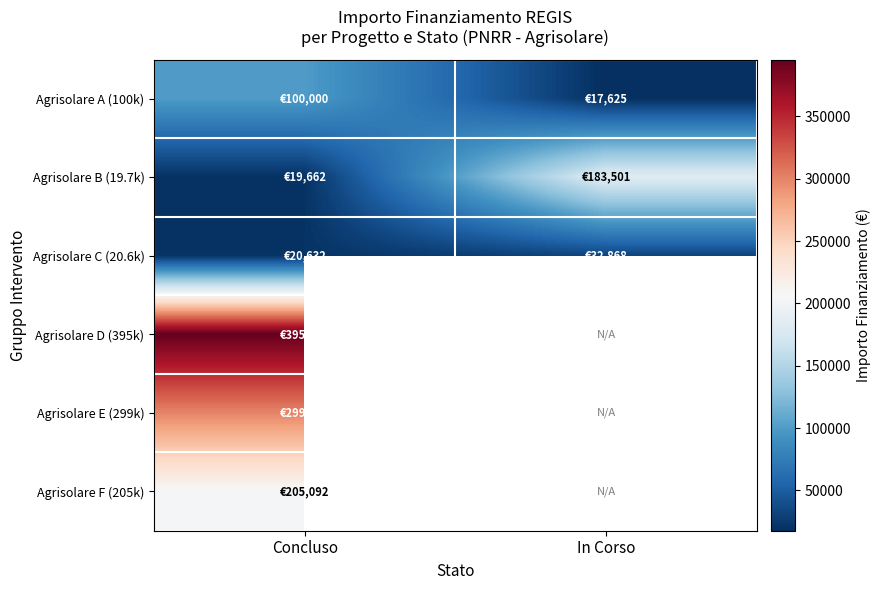

Which has a higher value, In Corso or Concluso?

Concluso